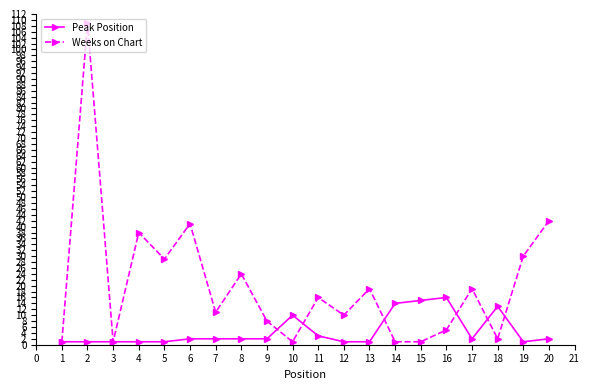

Which series has the largest range (max minus min)?

Weeks on Chart